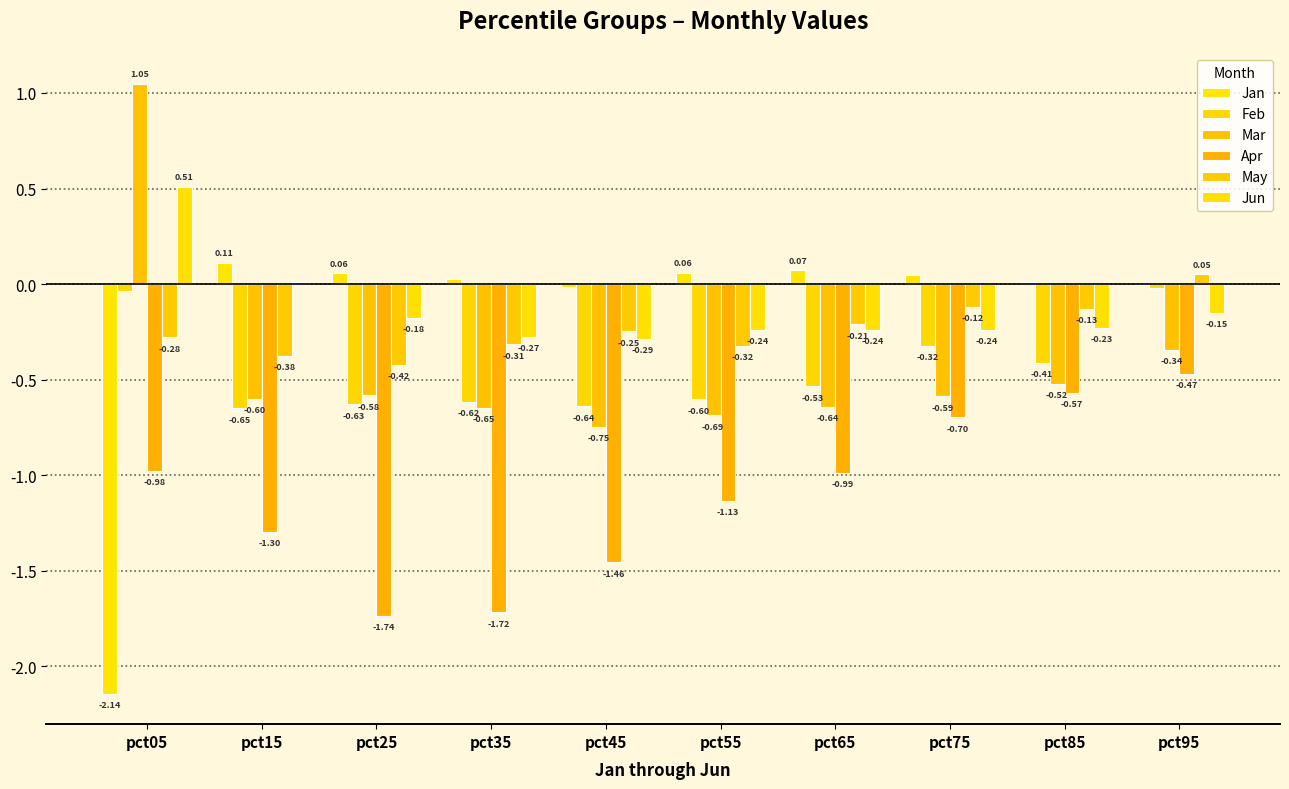

At which category is the sum across all series the highest?

pct95